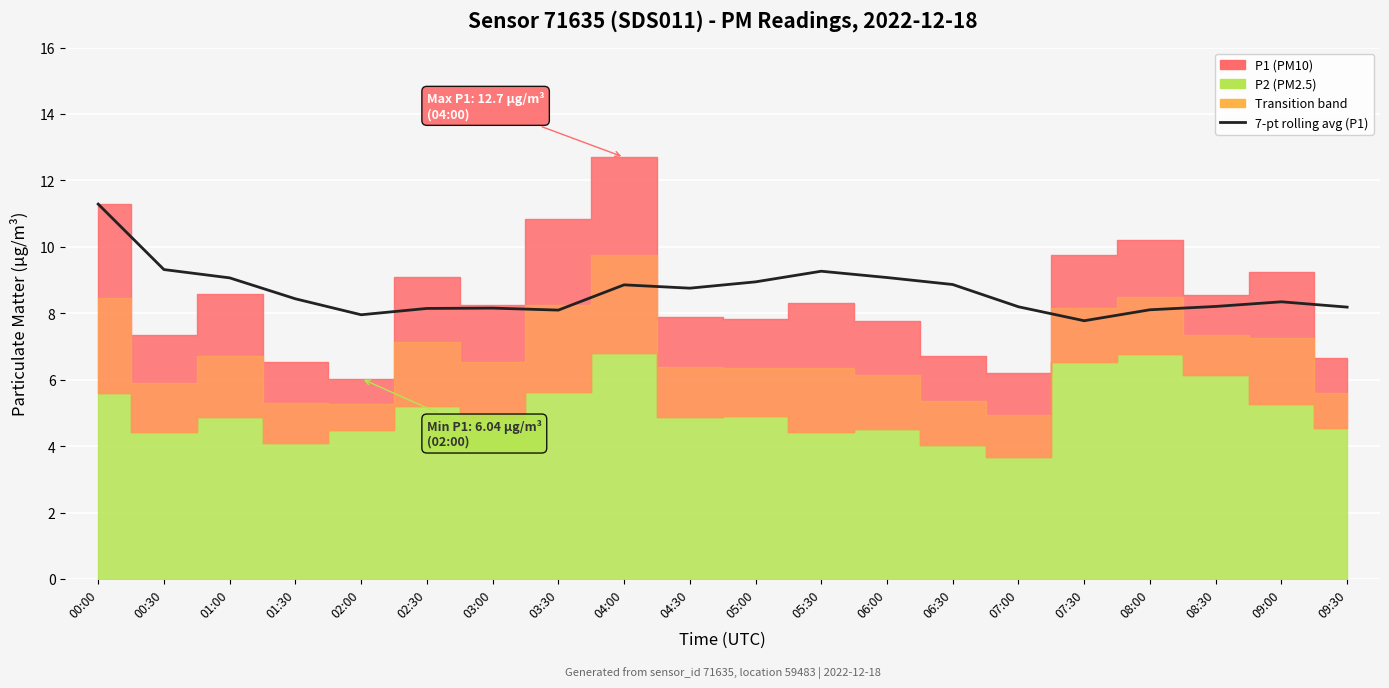

List the labels in order of value, smallest first.

07:30, 02:00, 03:30, 08:00, 02:30, 03:00, 09:30, 07:00, 08:30, 09:00, 01:30, 04:30, 04:00, 06:30, 05:00, 01:00, 06:00, 05:30, 00:30, 00:00